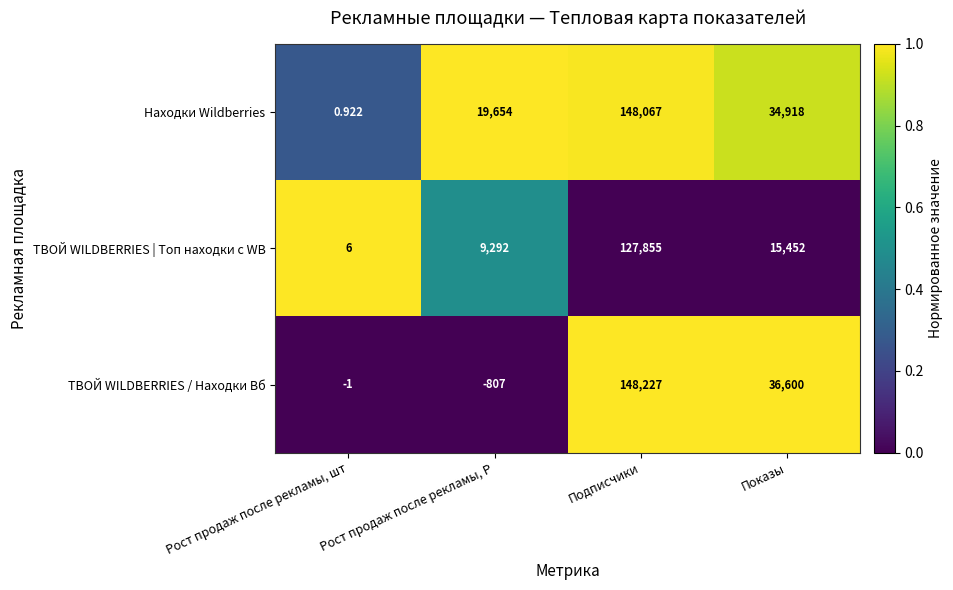

At which label is ТВОЙ WILDBERRIES / Находки Вб closest to 73710?

Показы